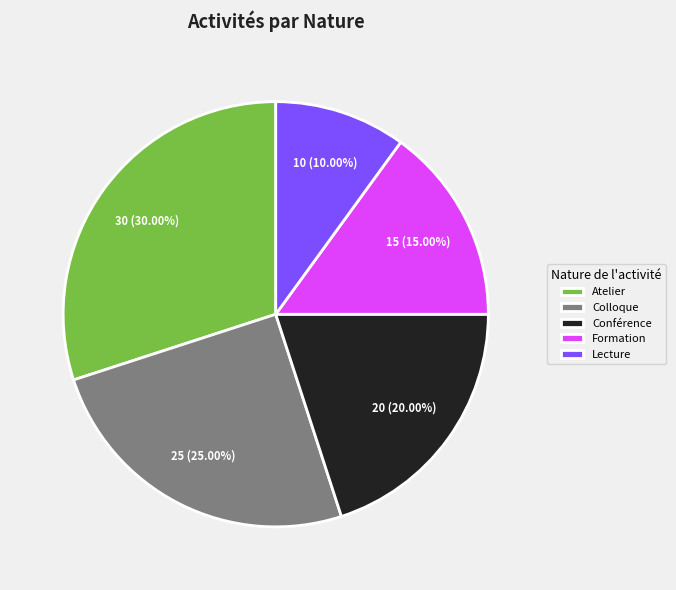

The Atelier slice represents 30% of the pie. True or false?

True